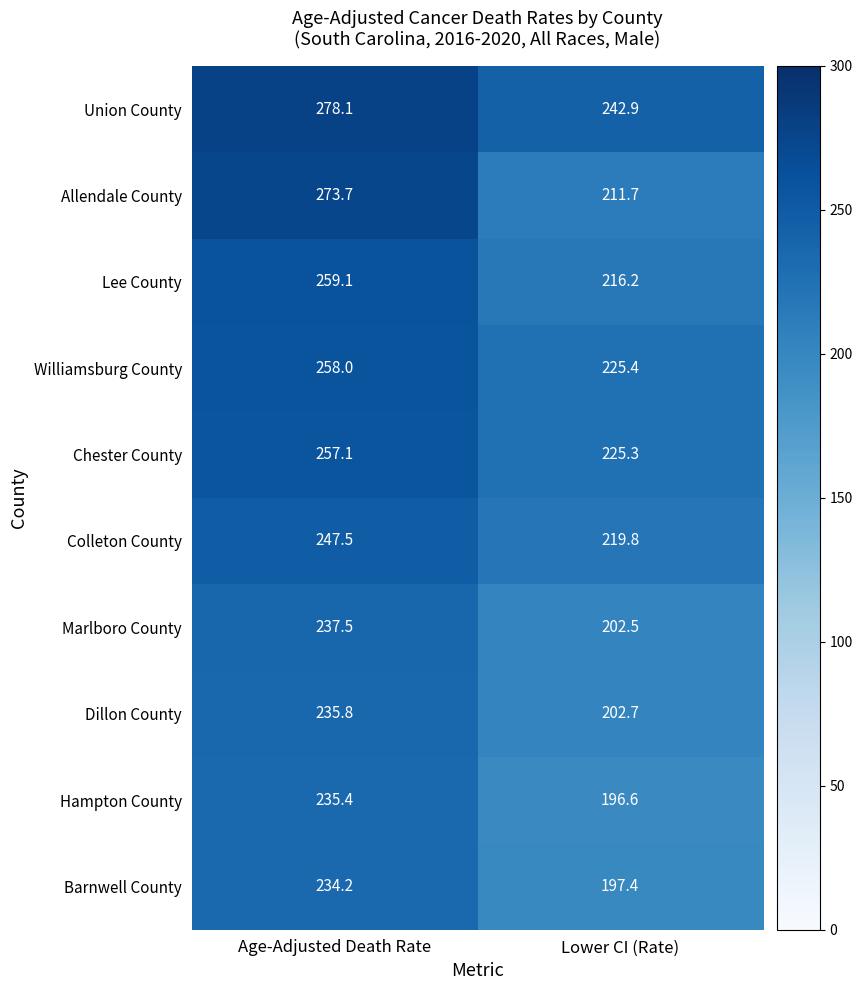

Count the number of categories in the chart.

2